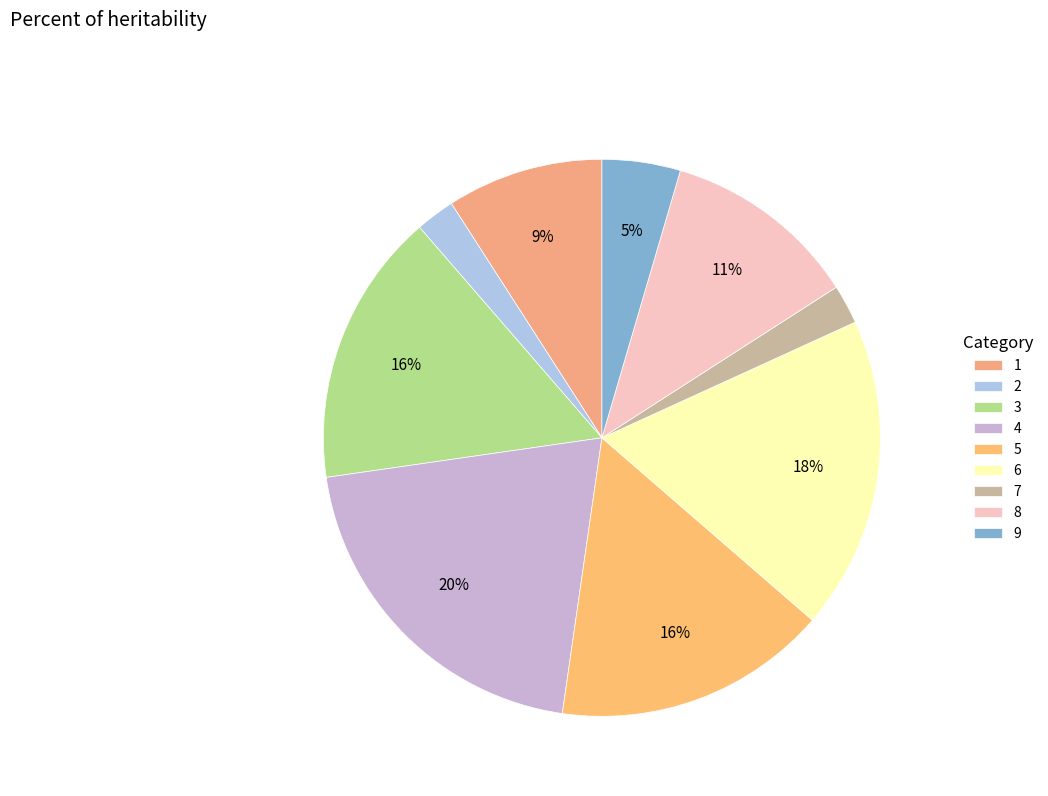

What is the ratio of the value at 9 to the value at 2?

2.0